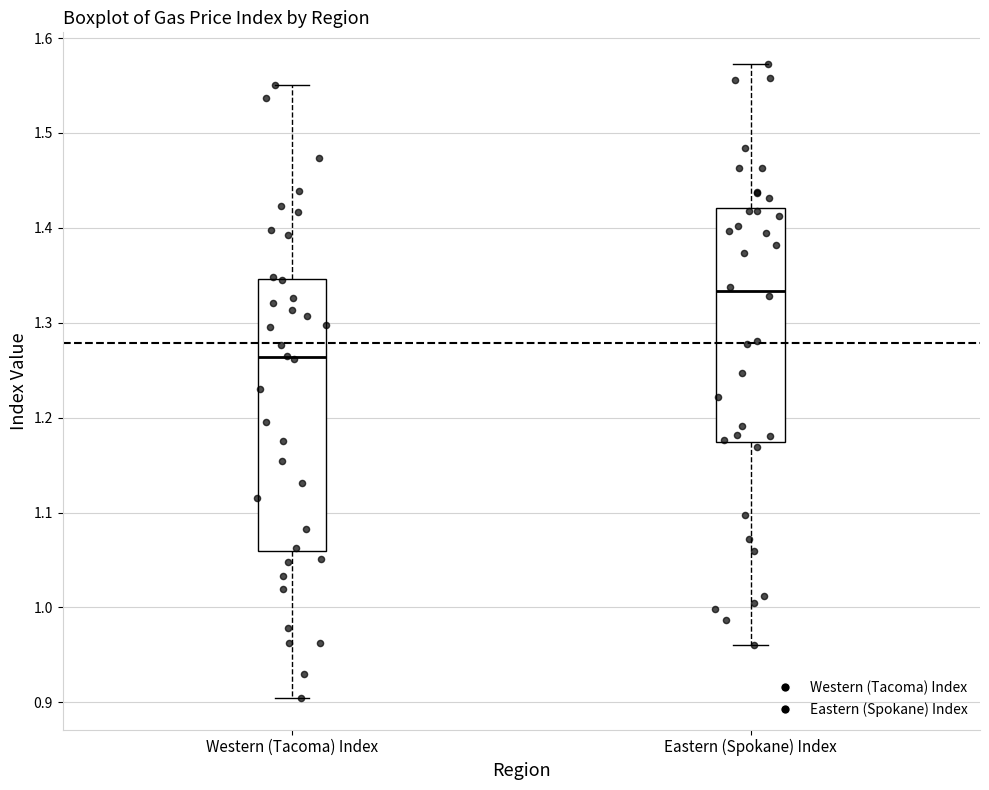

Which box has the lowest median line?

Western (Tacoma) Index